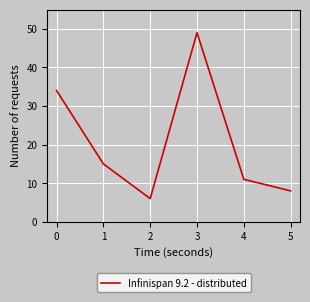

Is it true that the value at 2 is 19?

False